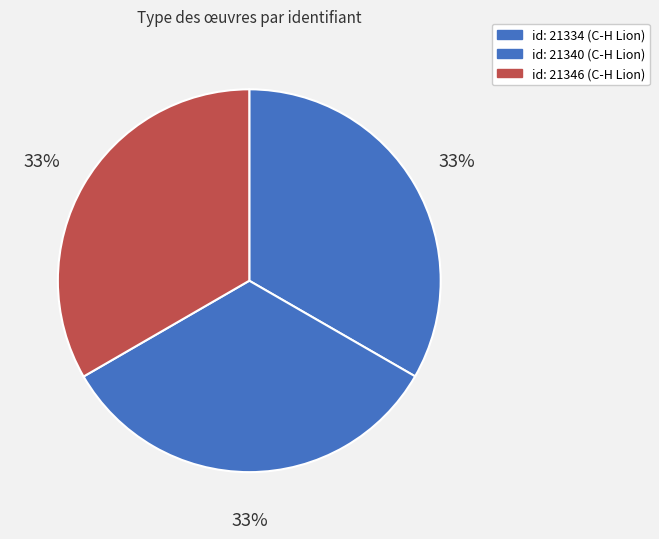

Is it true that id: 21340 (C-H Lion) is 20% of the pie?

False